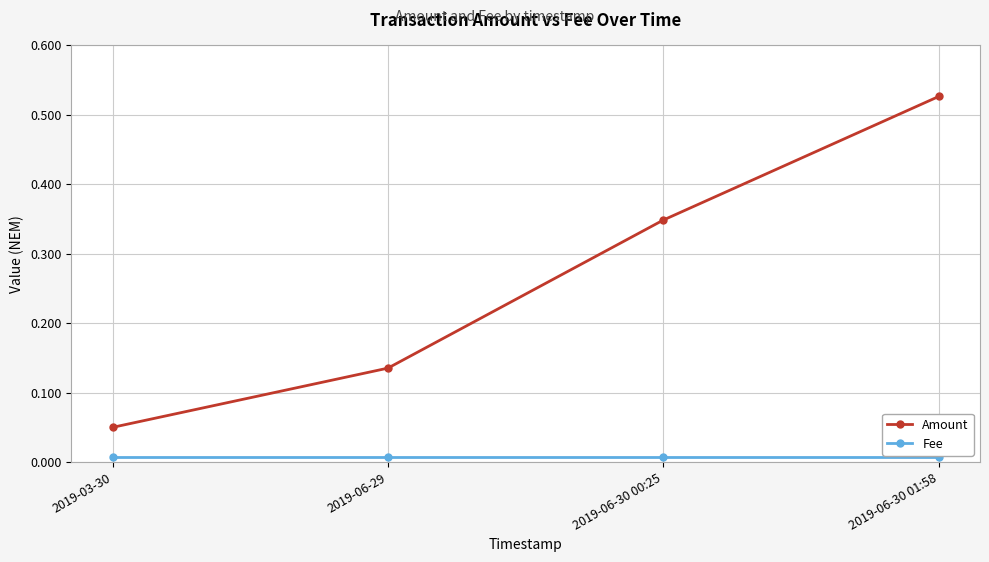

At which label is Amount closest to 0?

2019-03-30